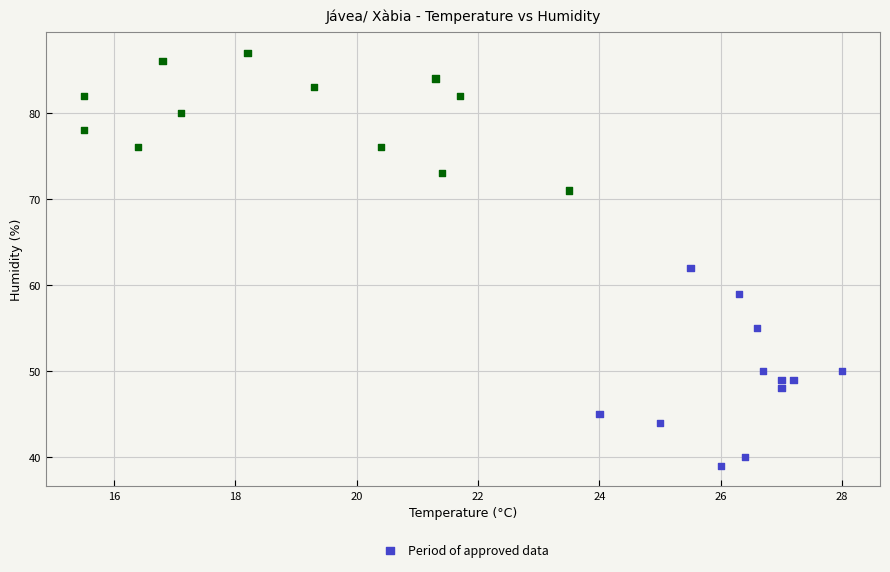

What Y value in the scatter plot is closest to 63?

62